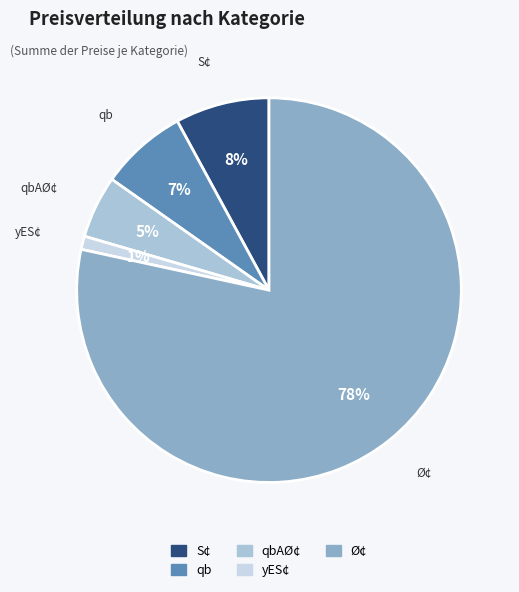

To the nearest percent, what is the average slice percentage?

20%